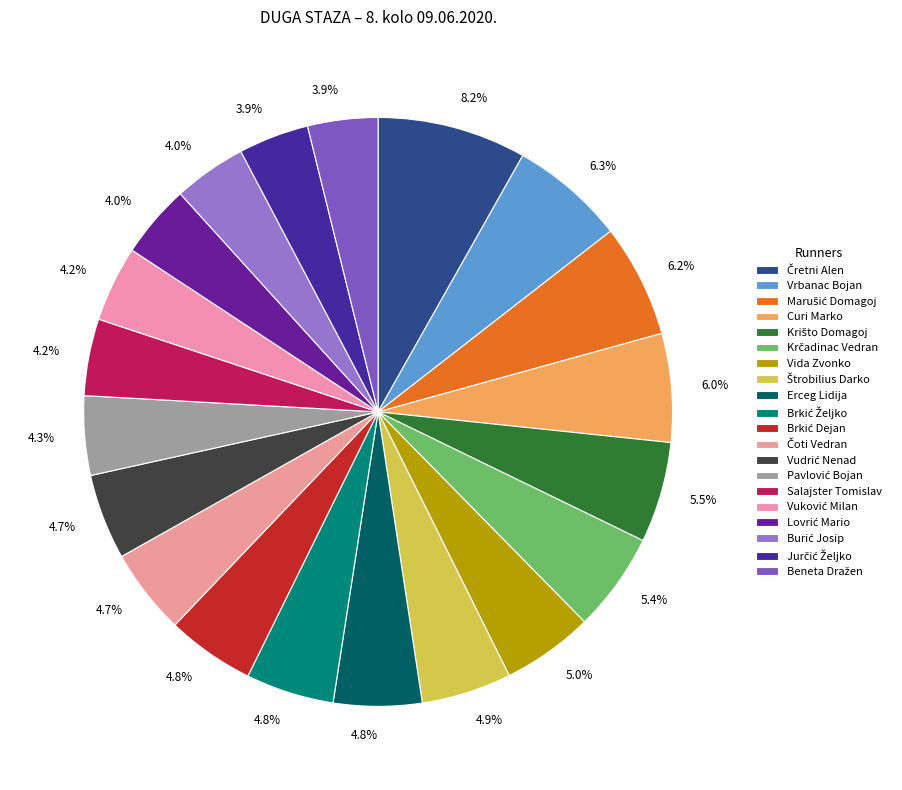

What is the largest slice in the pie chart?

Čretni Alen